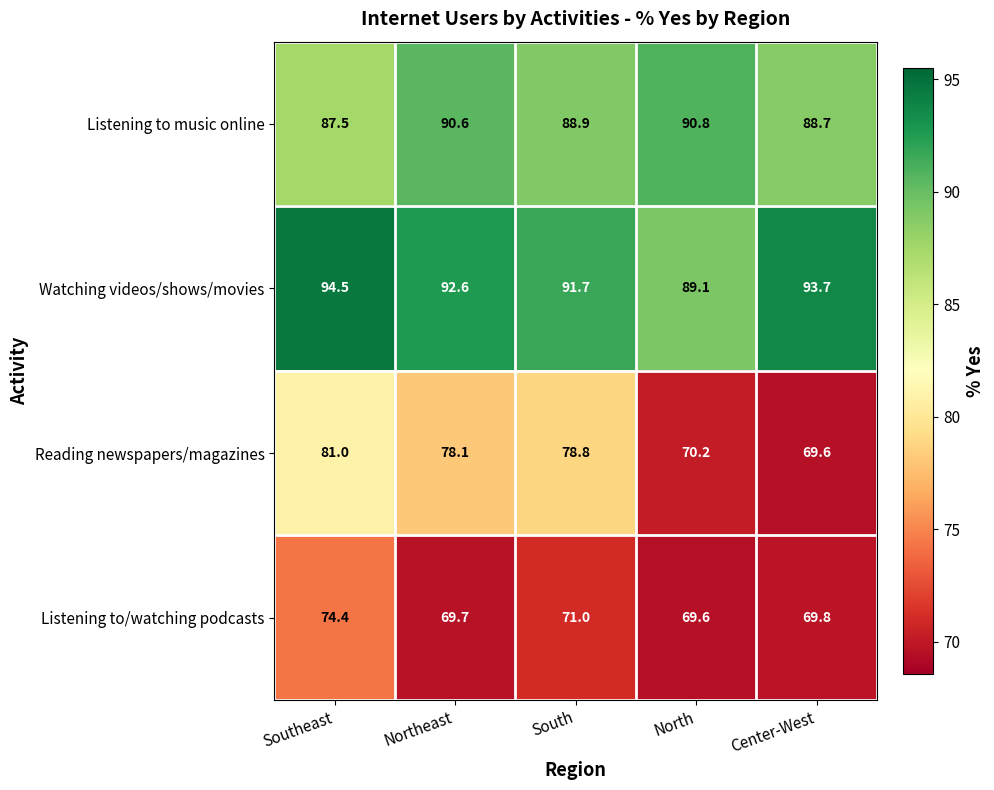

Where does the Listening to music online series first go above 88?

Northeast